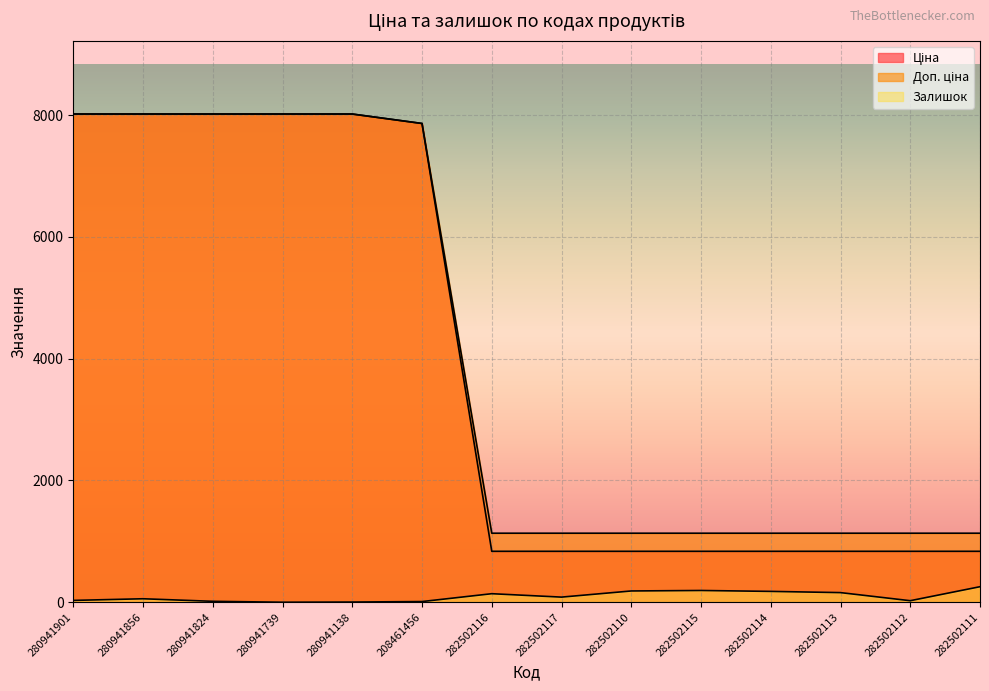

What is the label of the 10th point from the left?

282502115